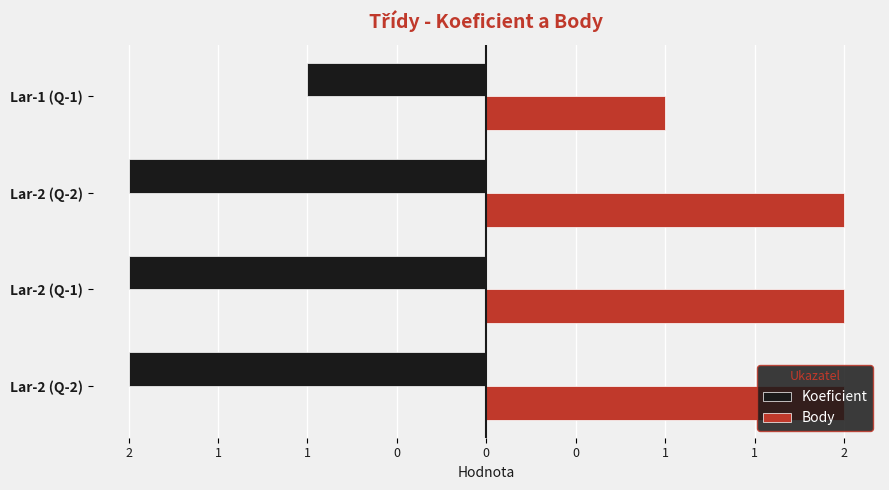

What are all the series names shown in the legend?

Koeficient, Body